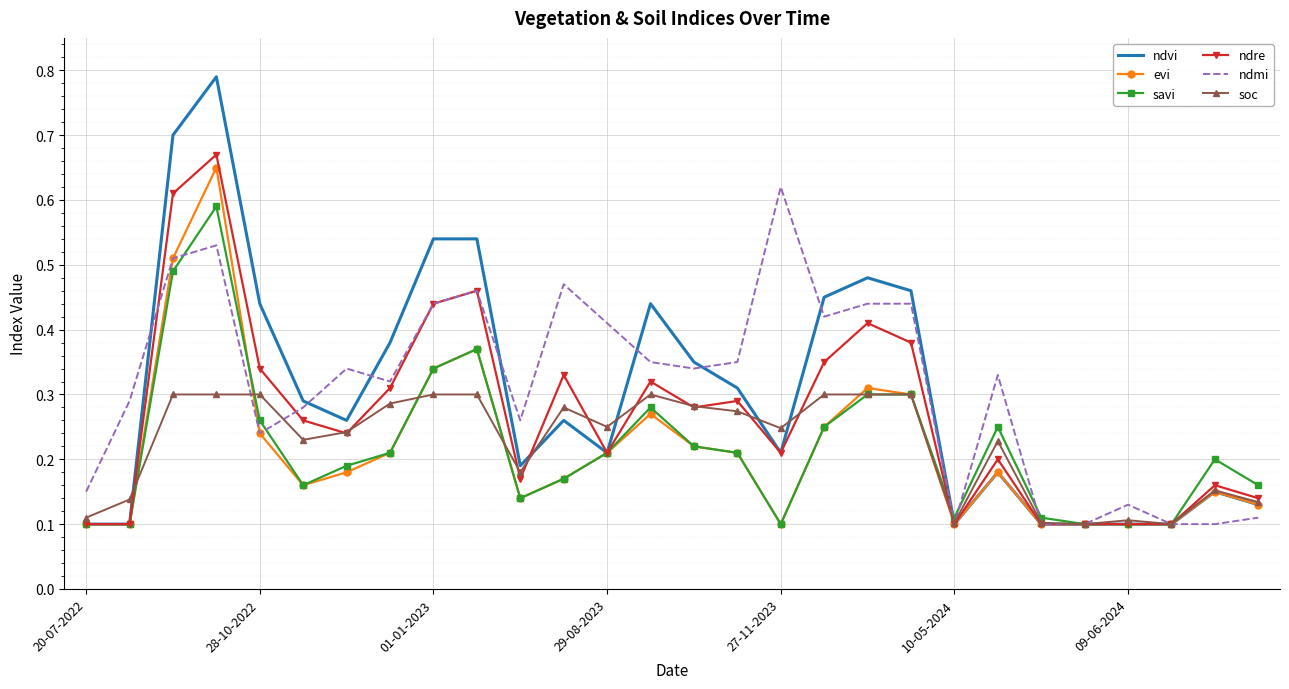

Which series has the largest range (max minus min)?

ndvi